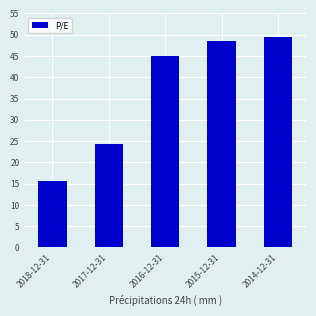

What is the greatest value displayed?

49.4